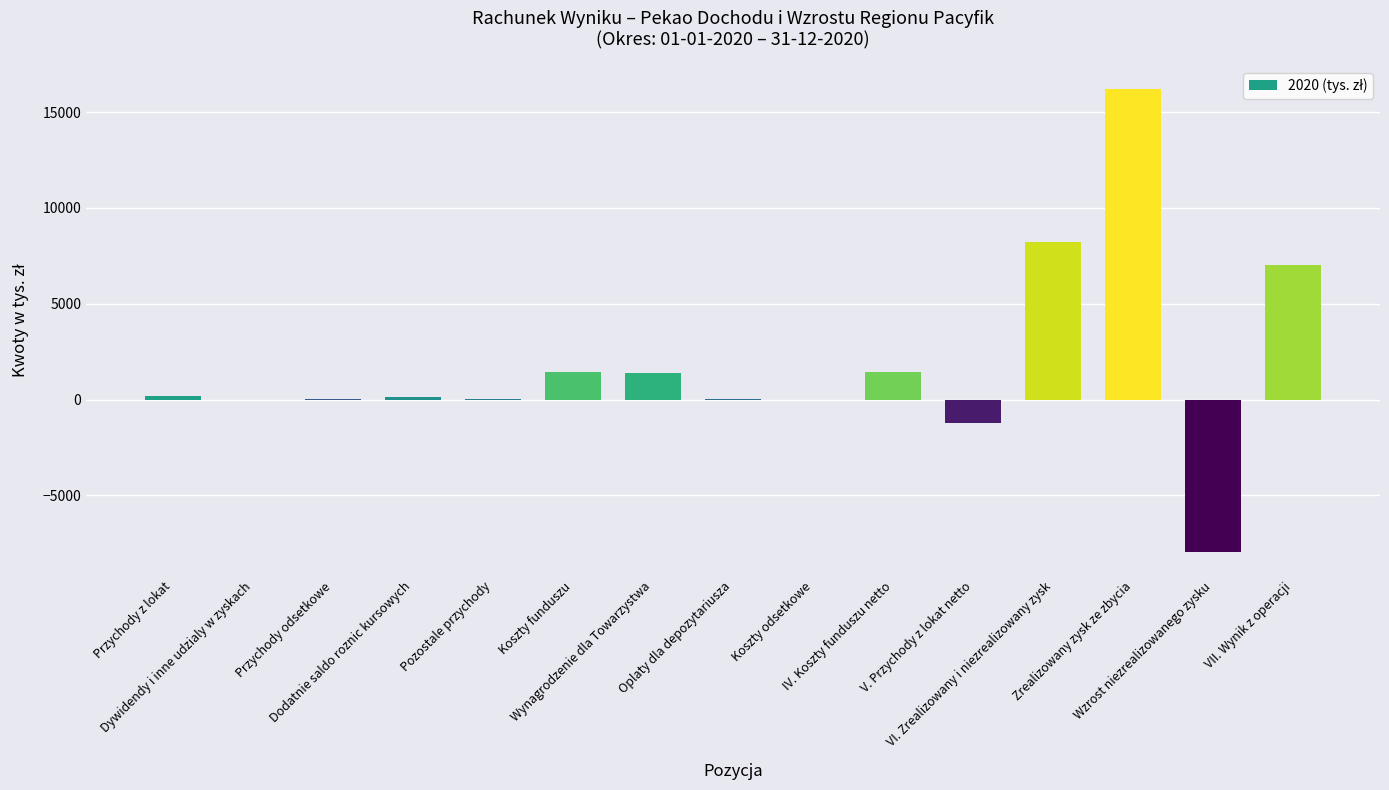

Are the bars grouped side by side (vs. stacked)?

No